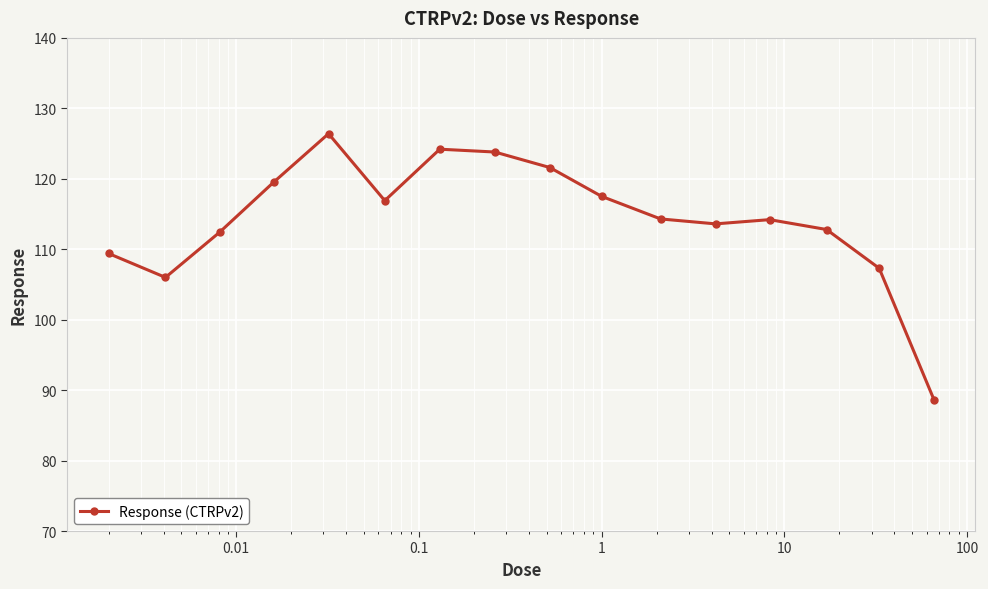

How many points are higher than both their immediate neighbors (excluding endpoints)?

3